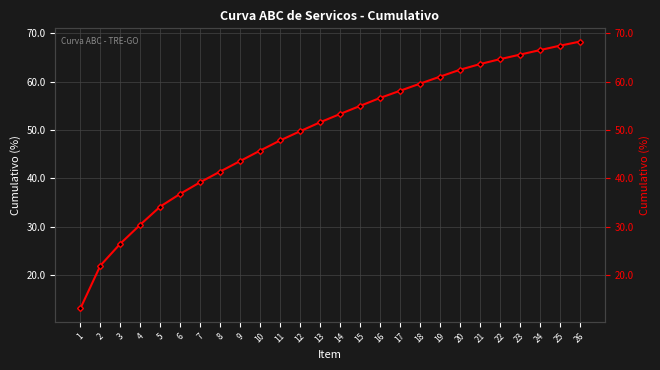

What is the approximate value at 13?

51.6